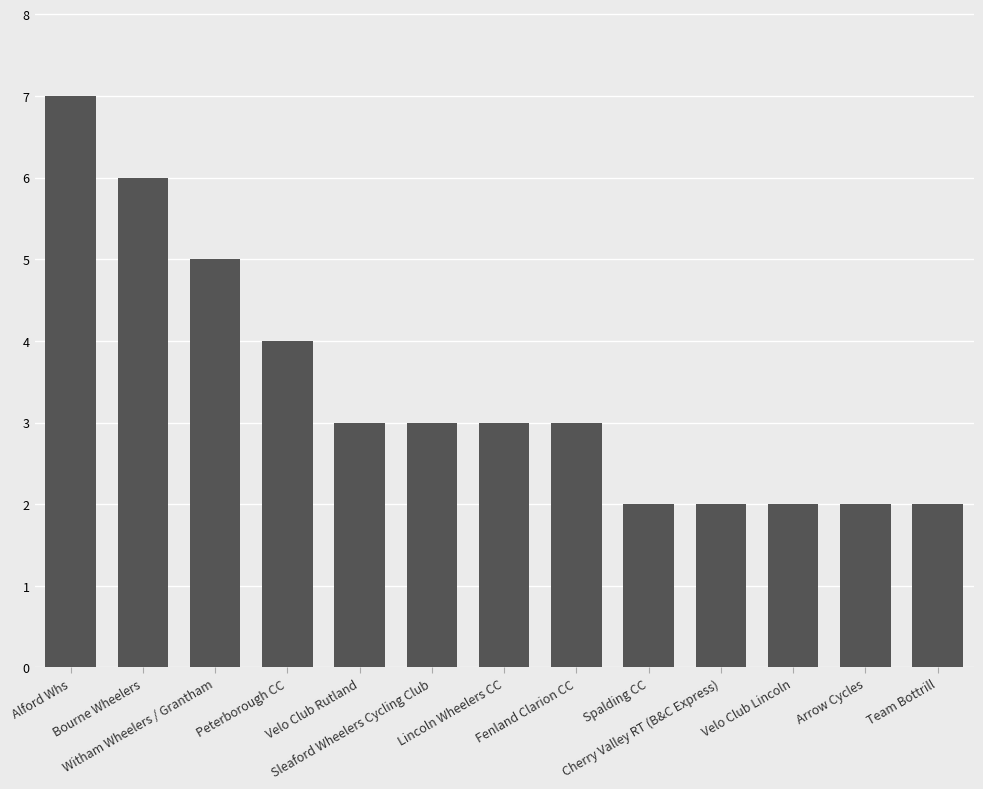

How many categories are shown in the chart?

13